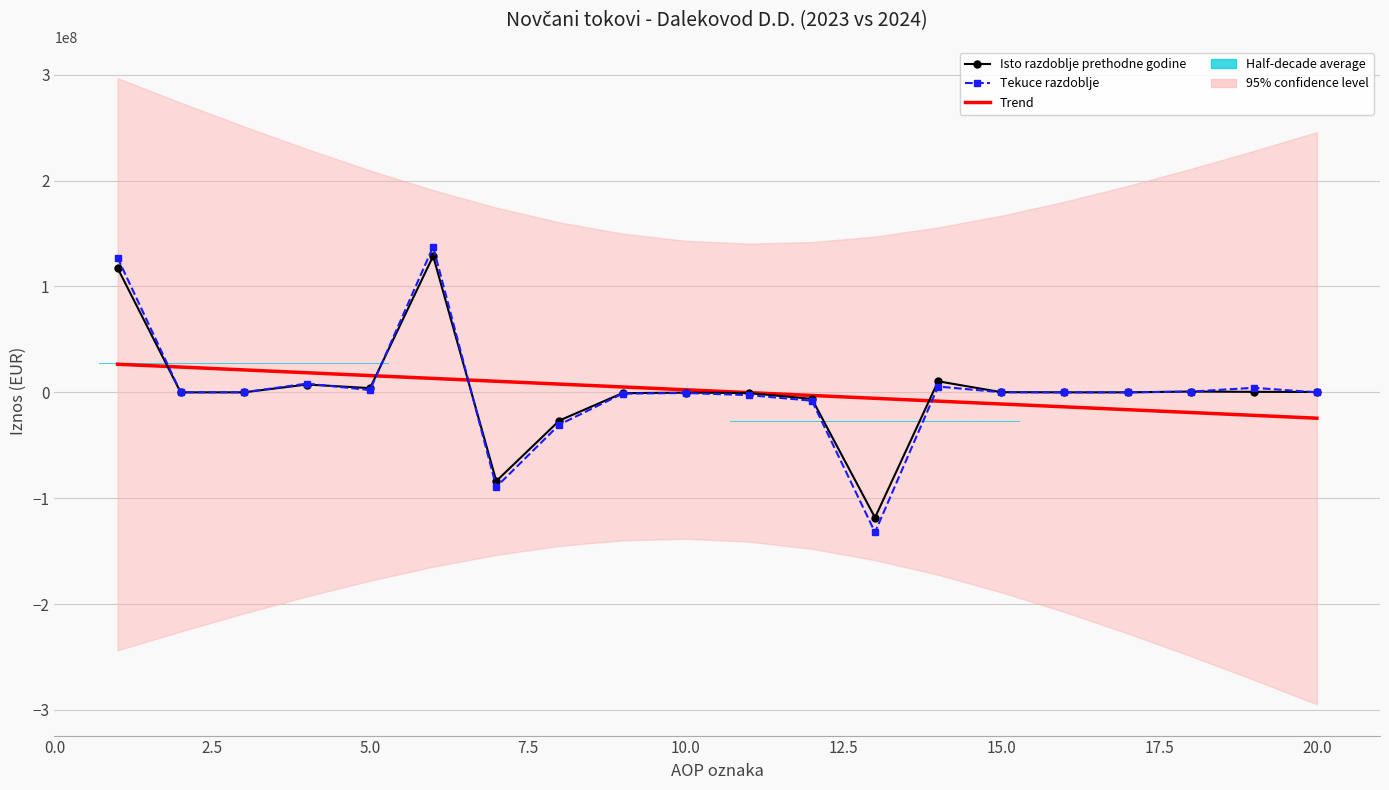

How many positive values does the Tekuce razdoblje series have?

10